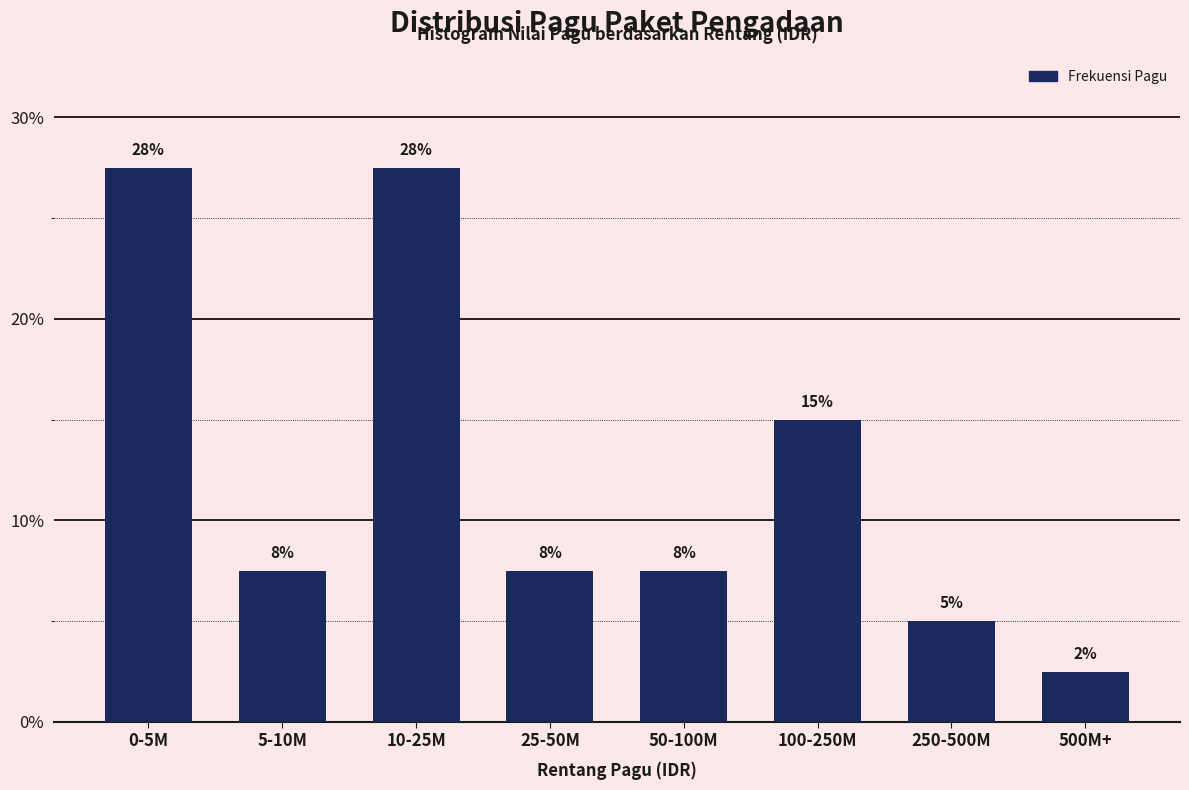

How many bars are there in total?

8